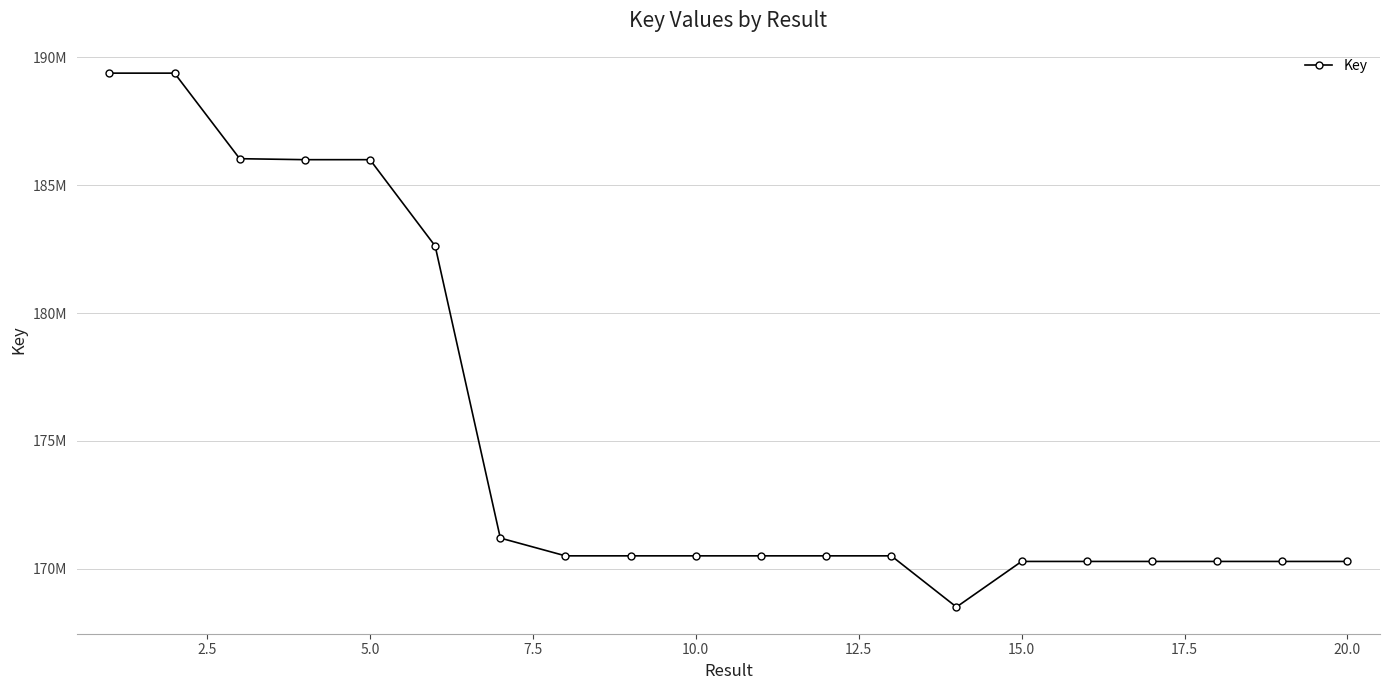

Is this an area chart (filled region under the line)?

No